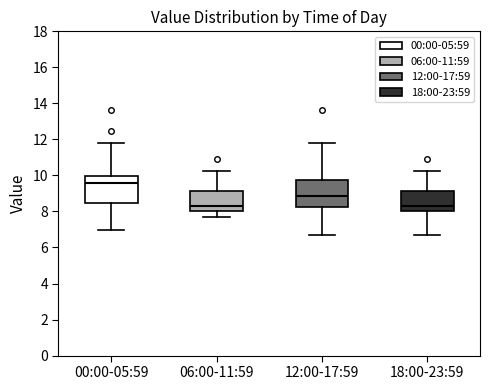

Reading left to right, transcribe this box plot: for each box, give where its median line is, the range the box spans, and where its two whiskers end, as read against the y-axis. The values are not printed on the chart, so give them approximately, as read against the axis.

00:00-05:59: median 9.6, box 8.4 to 10.0, whiskers 7.0 to 11.8
06:00-11:59: median 8.4, box 8.0 to 9.2, whiskers 7.6 to 10.2
12:00-17:59: median 8.8, box 8.2 to 9.8, whiskers 6.8 to 11.8
18:00-23:59: median 8.4, box 8.0 to 9.2, whiskers 6.8 to 10.2